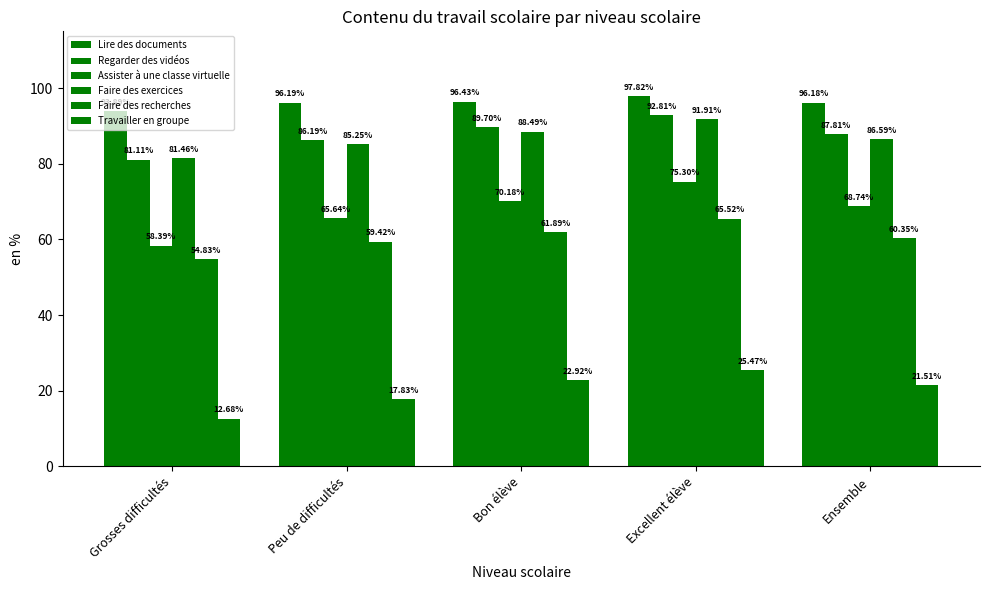

How many values in the Travailler en groupe series are below 21?

2